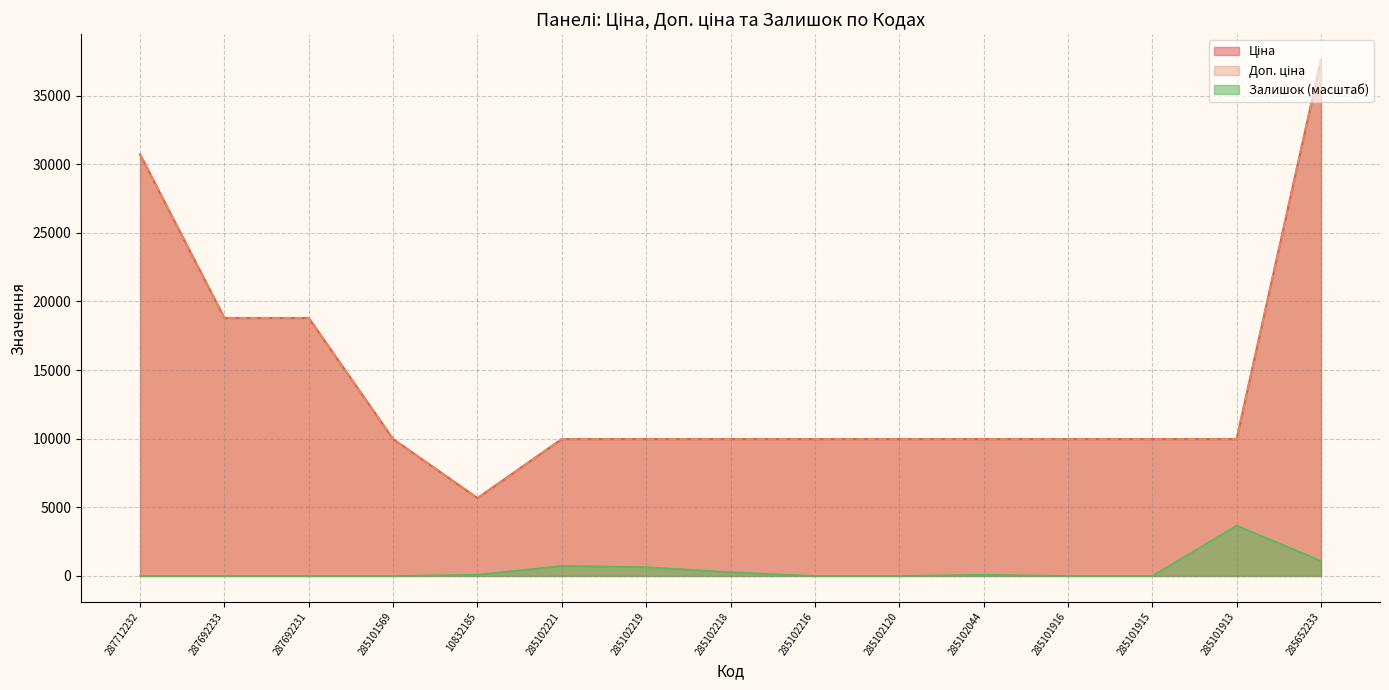

In Ціна, how many points are lower than both neighbors (excluding endpoints)?

1